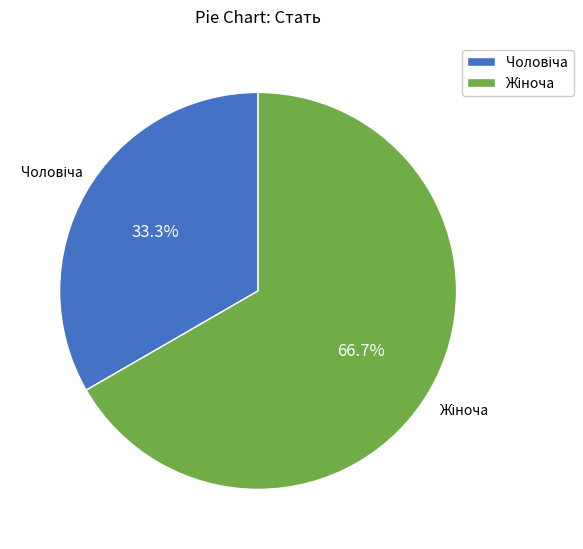

Is there a majority slice in this chart?

Yes